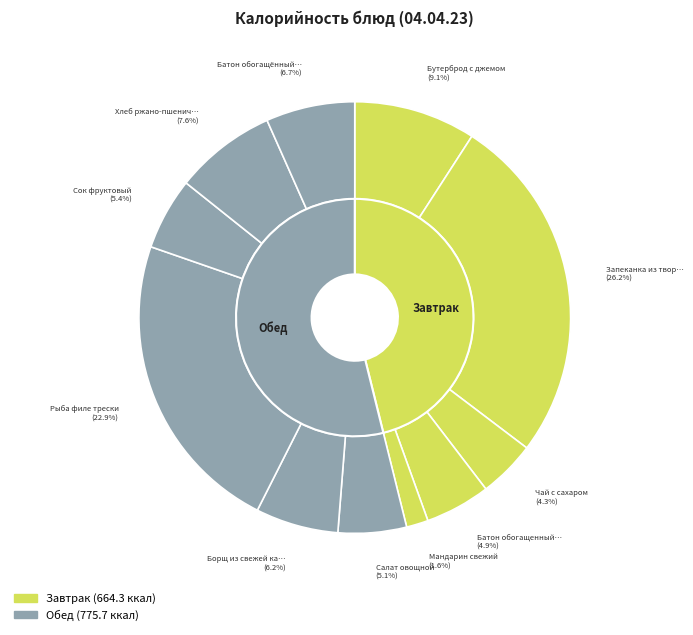

Is there any slice that represents more than half of the pie?

No